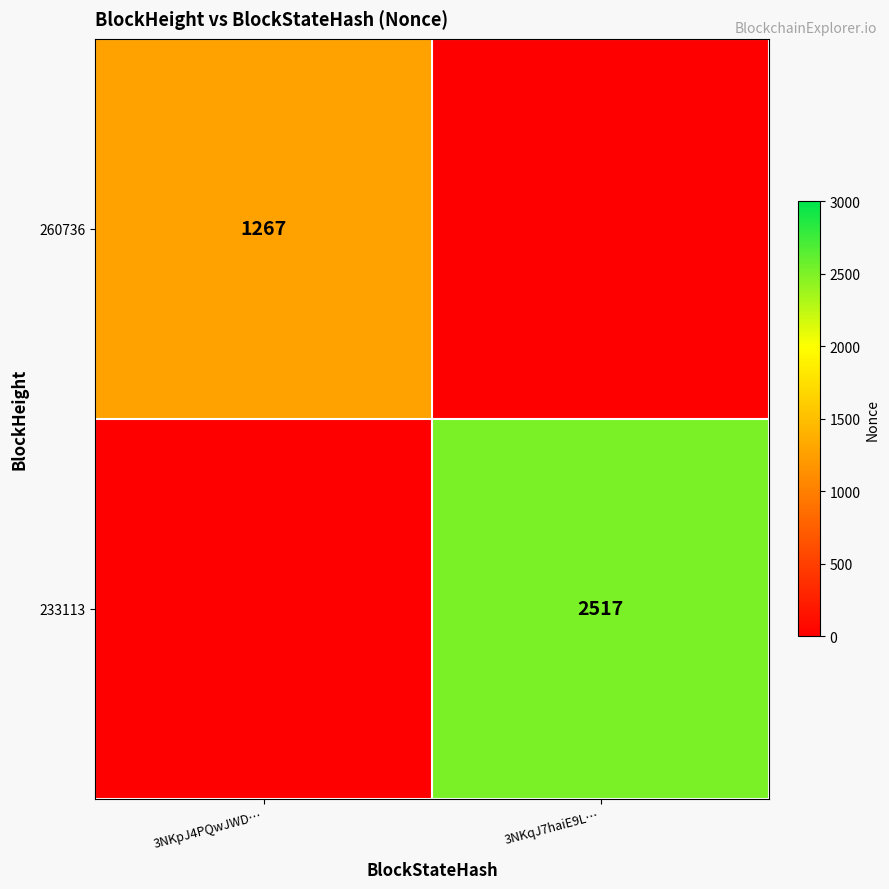

Is it true that 233113 equals 2517 at 3NKqJ7haiE9L…?

True